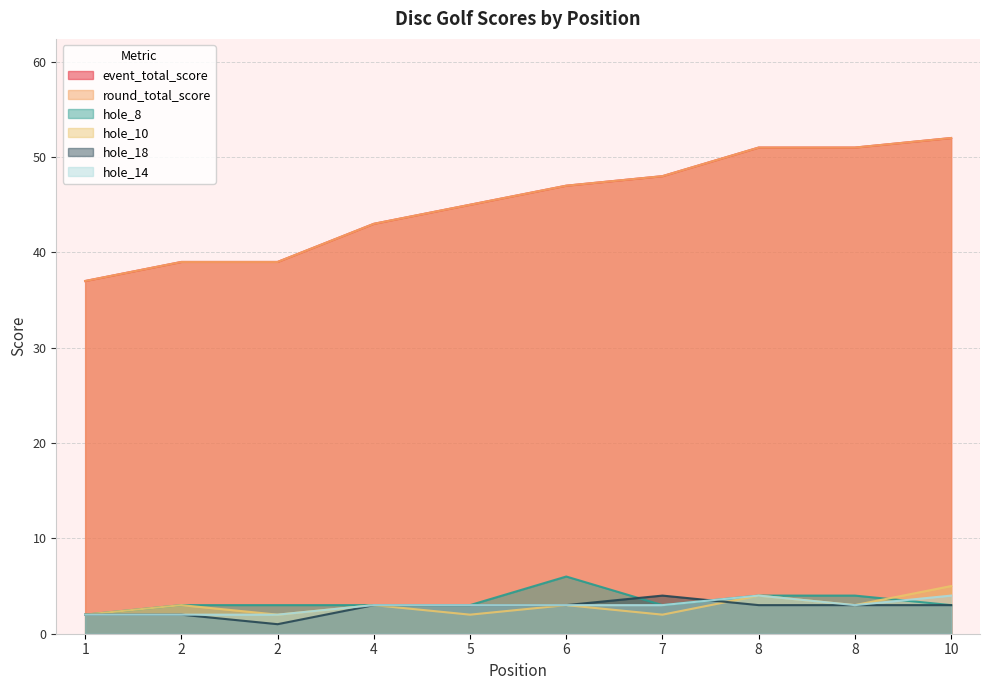

Is it true that hole_10 equals 3 at 8?

True